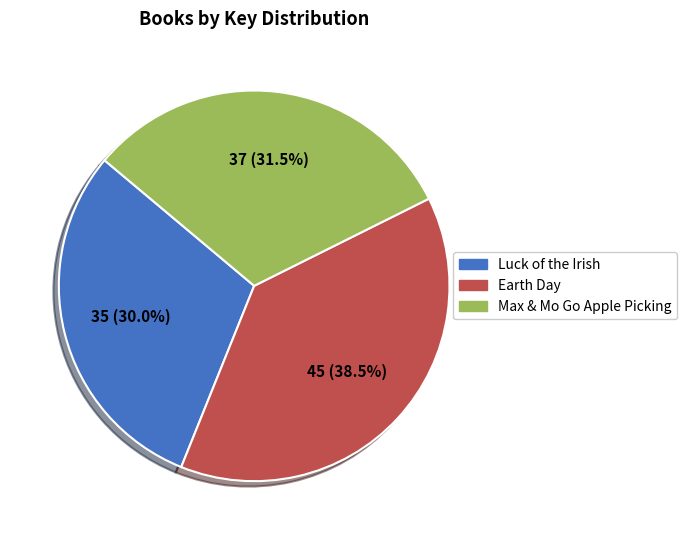

To the nearest percent, what is the average slice percentage?

33%